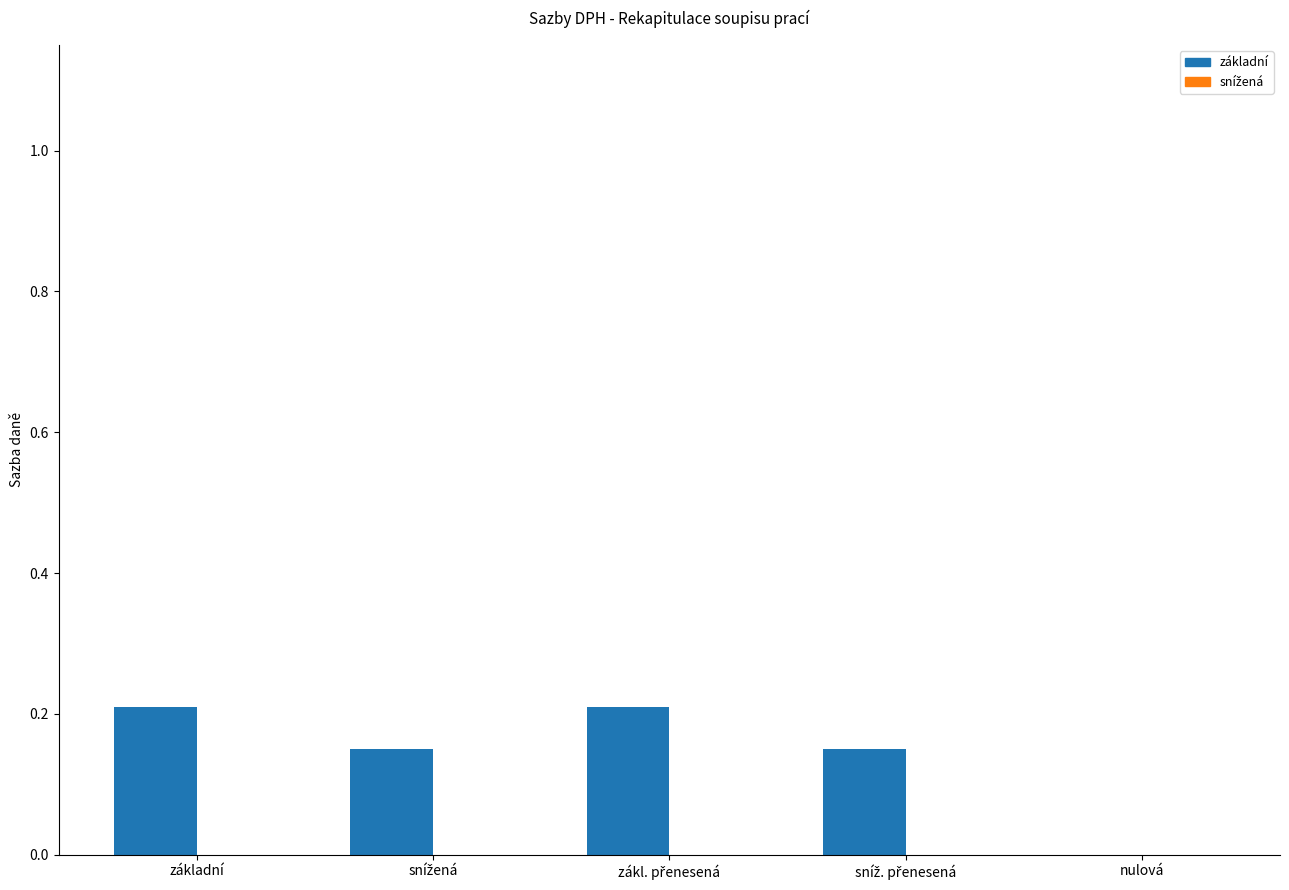

What is the sum of all values?

0.7